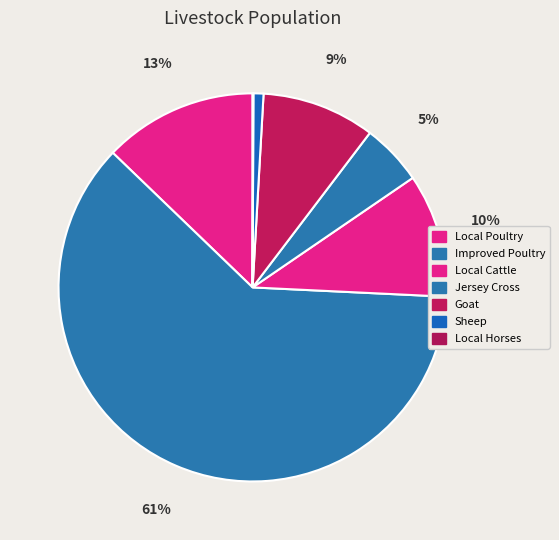

How many slices are in this pie chart?

7